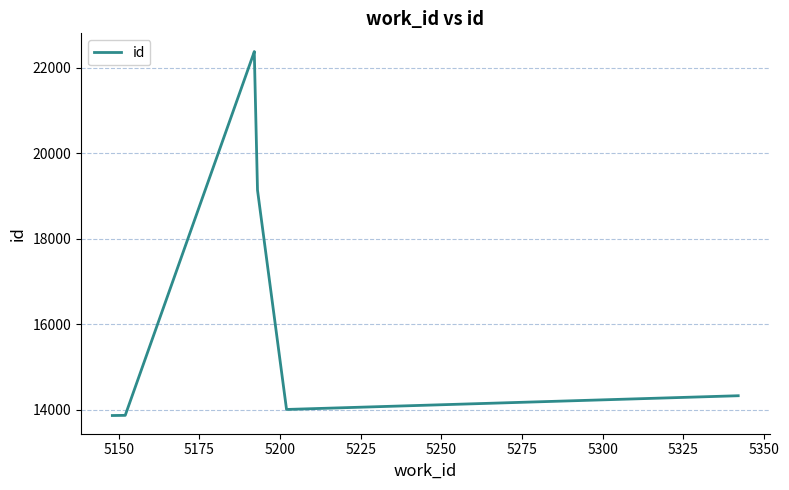

Reading left to right, list all the values displayed in this chart.

13865	13866	13867	13868	13869	22377	22382	19139	14007	14328